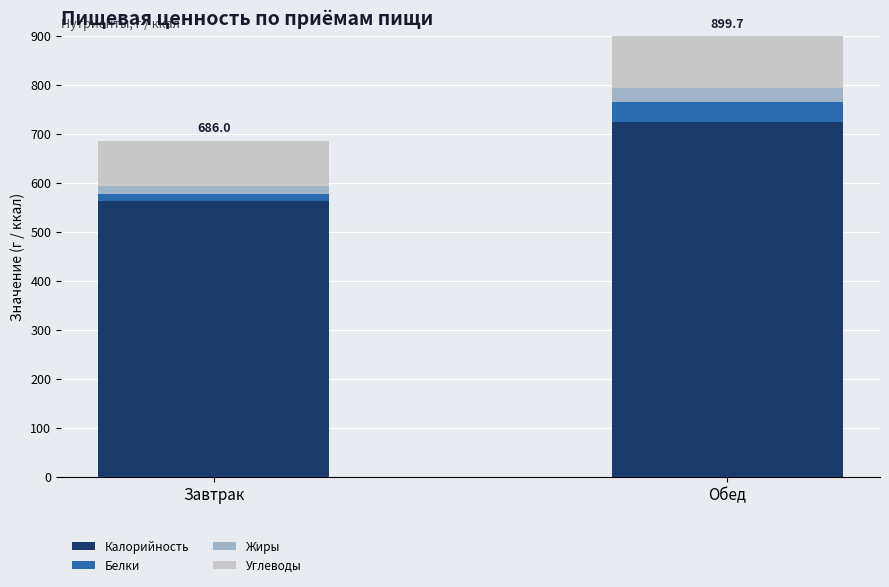

How many distinct data groups are displayed?

4